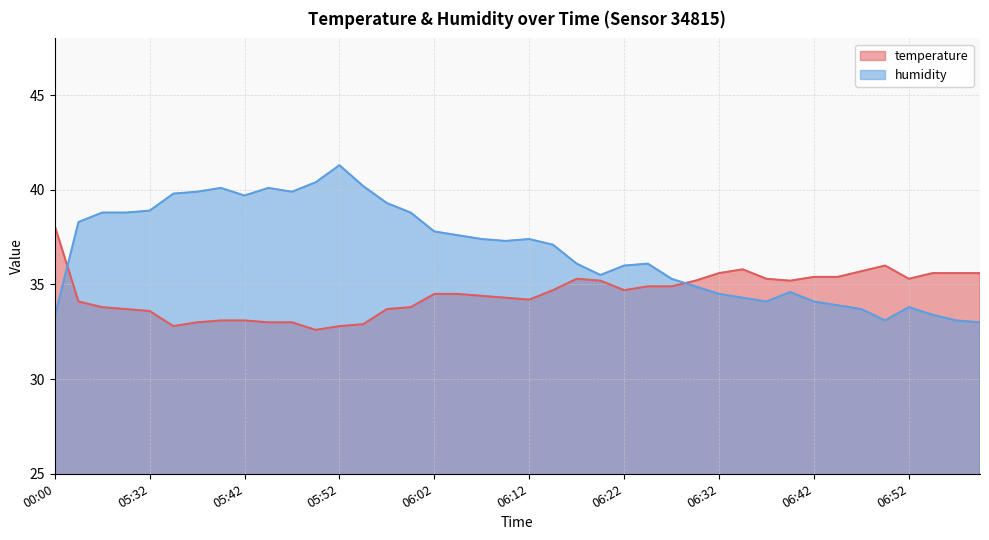

True or false: temperature and humidity intersect in this chart.

True